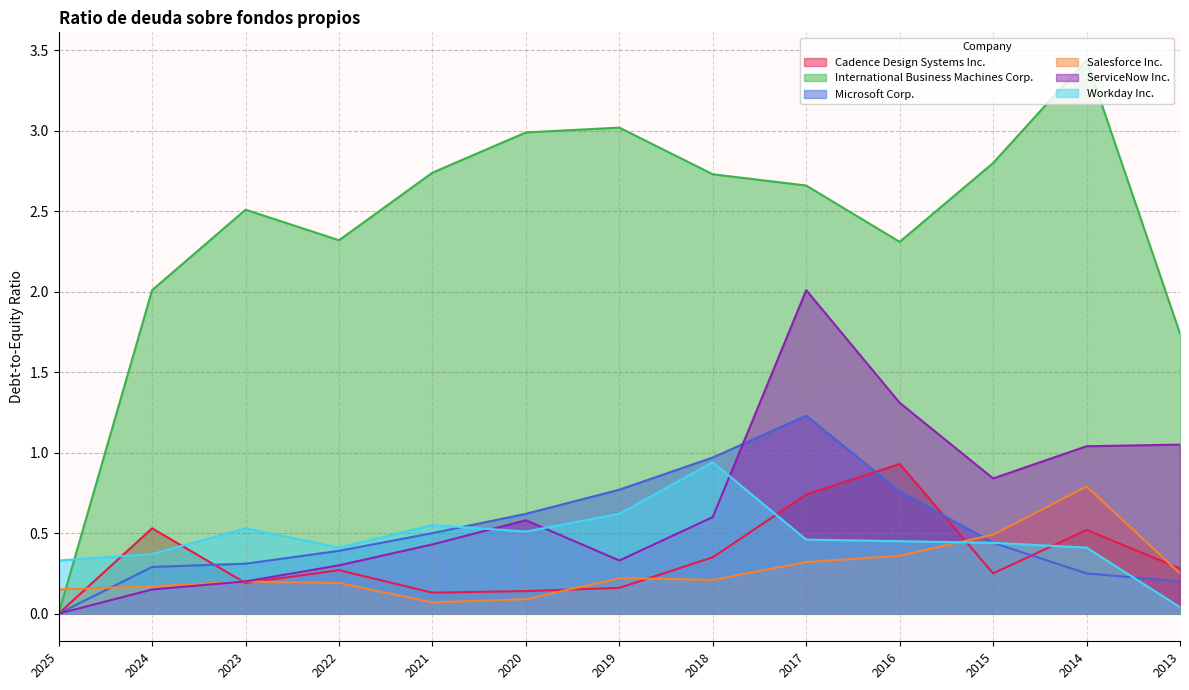

True or false: ServiceNow Inc. and Workday Inc. intersect in this chart.

True